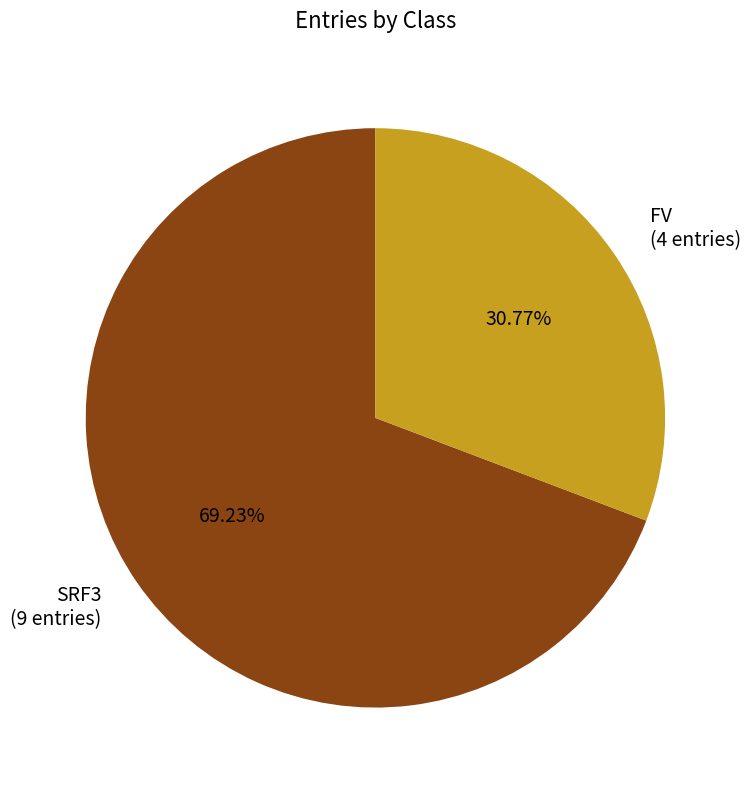

To the nearest percent, what is the difference between the FV and SRF3 slice percentages?

38%